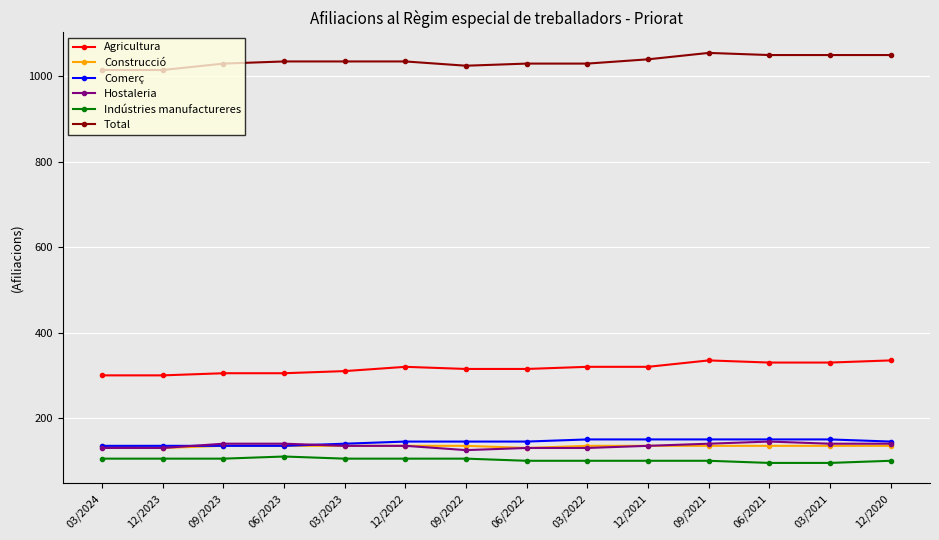

How many data points does each series have?

14